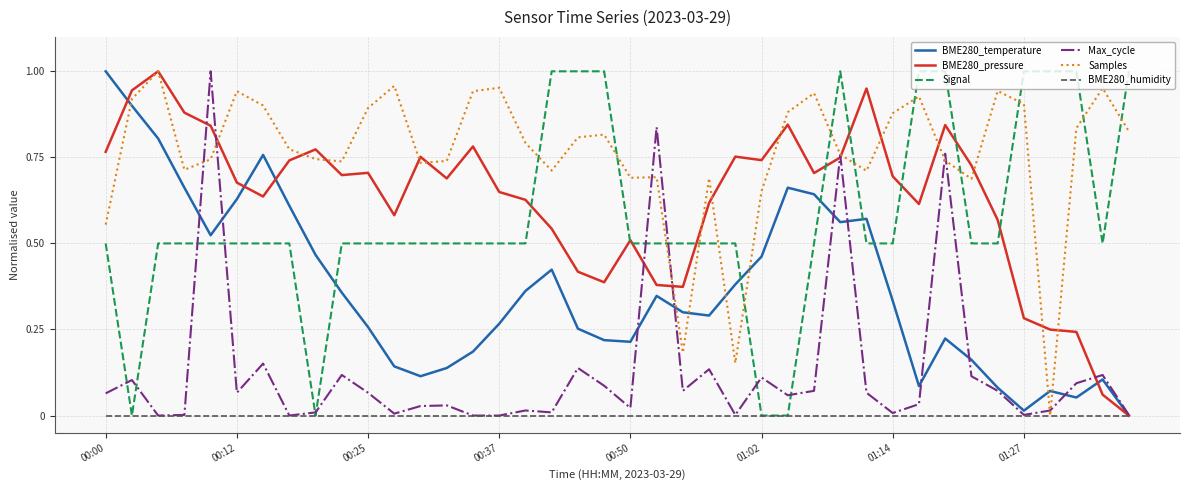

Which series has the largest total across all categories?

Samples